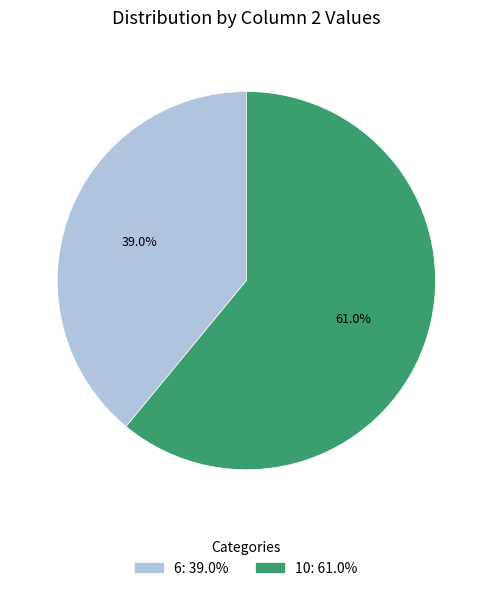

To the nearest percent, what is the difference between the 6 and 10 slice percentages?

22%